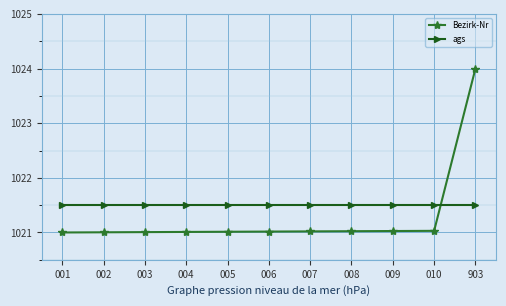

Which series has the widest spread of values?

Bezirk-Nr